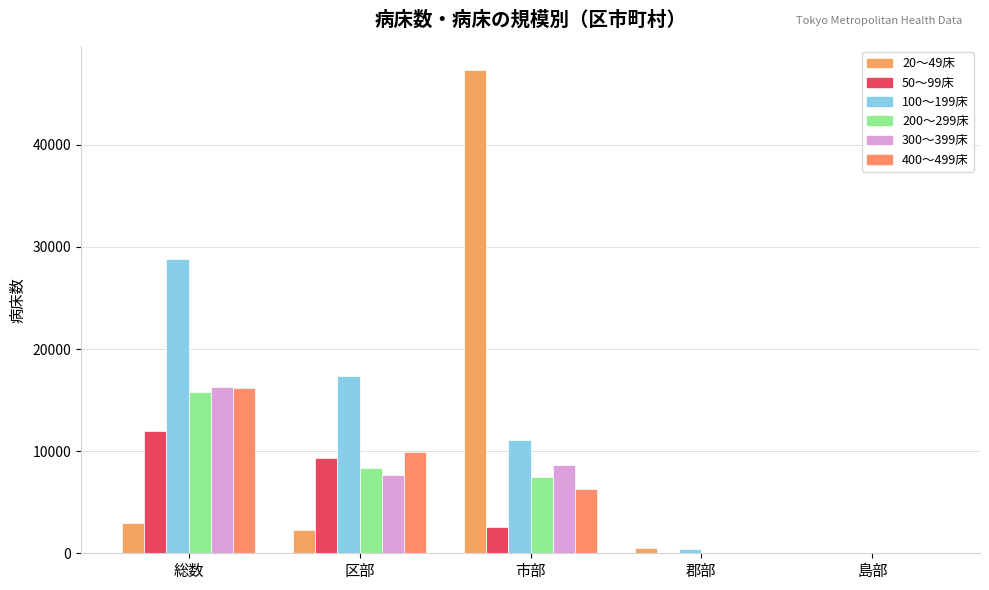

How many categories are shown in the chart?

5